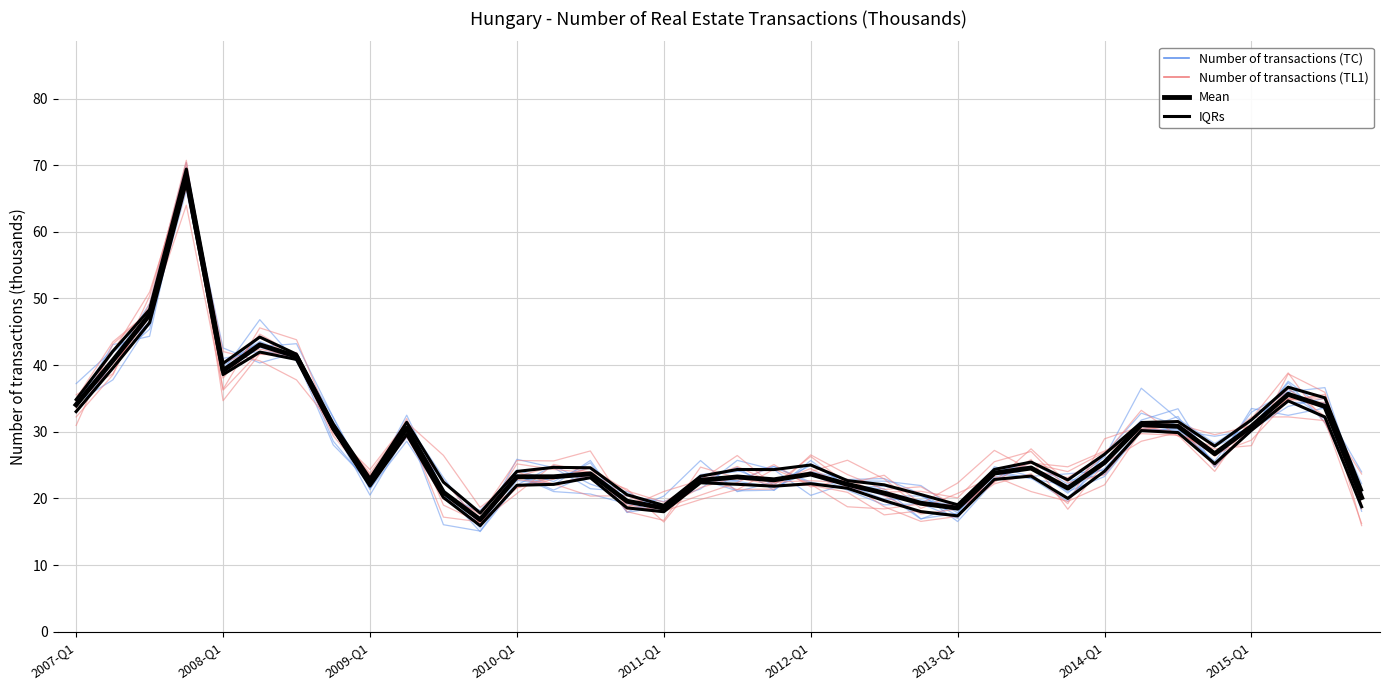

The Mean series shows 5.6 at 14. True or false?

False